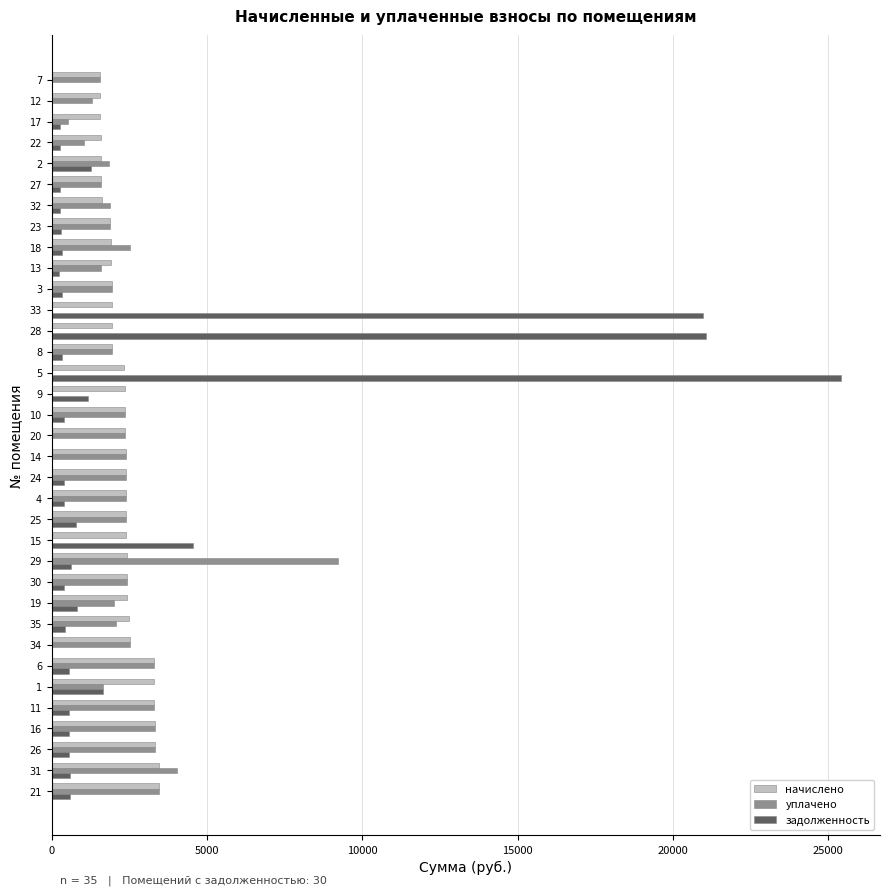

Which series has the largest range (max minus min)?

задолженность